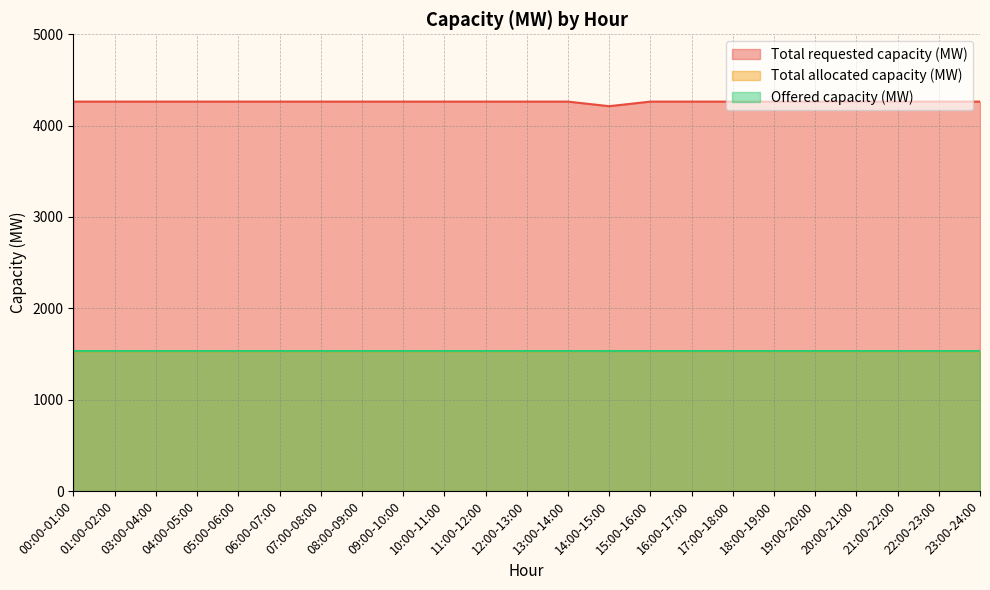

True or false: Total allocated capacity (MW) and Total requested capacity (MW) intersect in this chart.

False